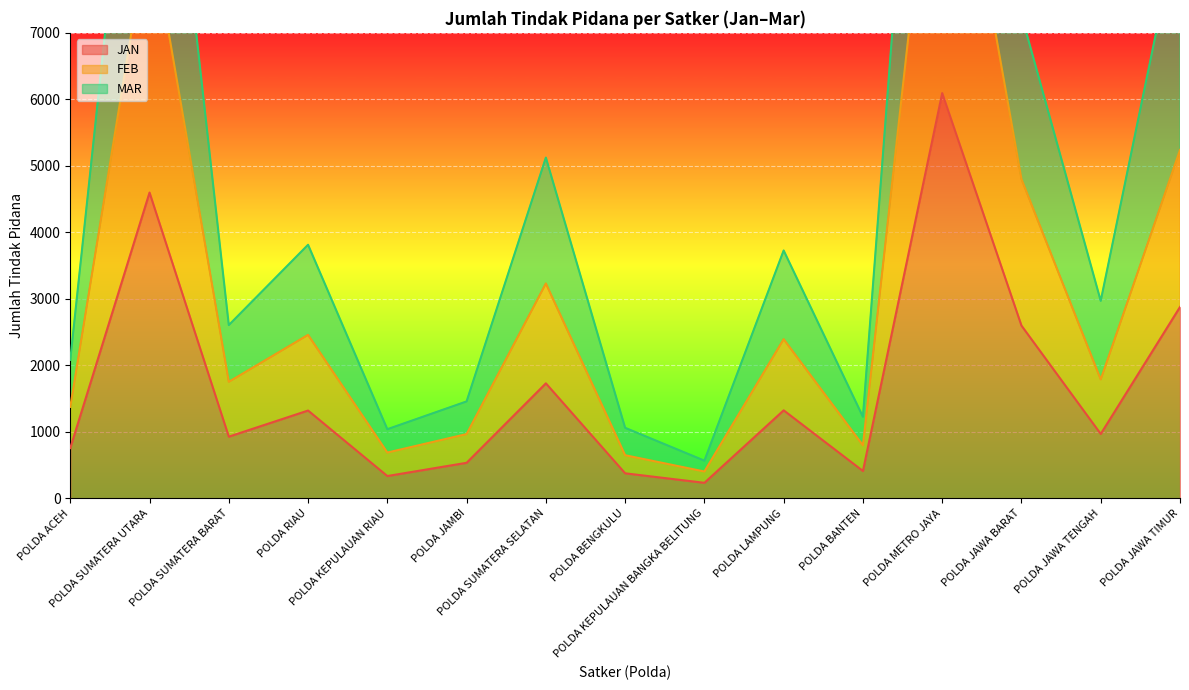

Rank the categories by JAN value from lowest to highest.

POLDA KEPULAUAN BANGKA BELITUNG, POLDA KEPULAUAN RIAU, POLDA BENGKULU, POLDA BANTEN, POLDA JAMBI, POLDA ACEH, POLDA SUMATERA BARAT, POLDA JAWA TENGAH, POLDA RIAU, POLDA LAMPUNG, POLDA SUMATERA SELATAN, POLDA JAWA BARAT, POLDA JAWA TIMUR, POLDA SUMATERA UTARA, POLDA METRO JAYA